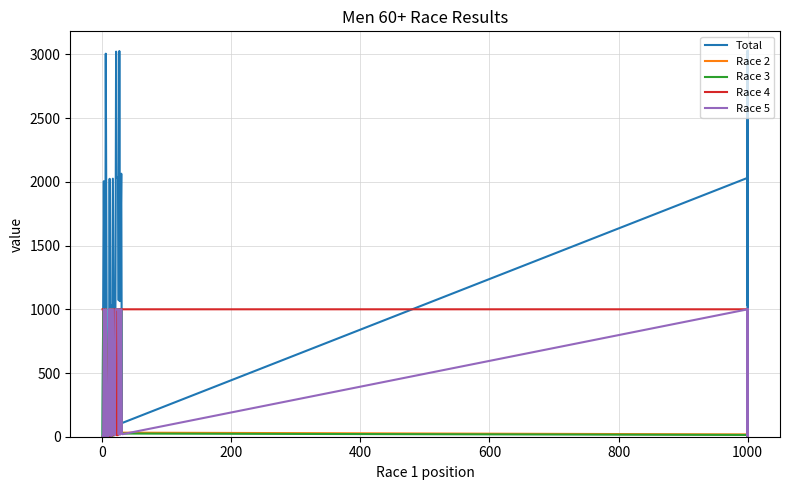

Count the number of data series in this chart.

5